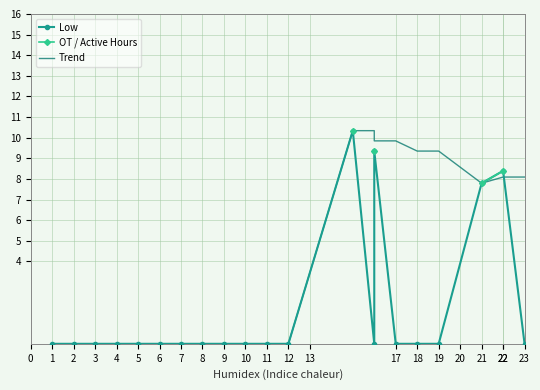

Is this an area chart (filled region under the line)?

No